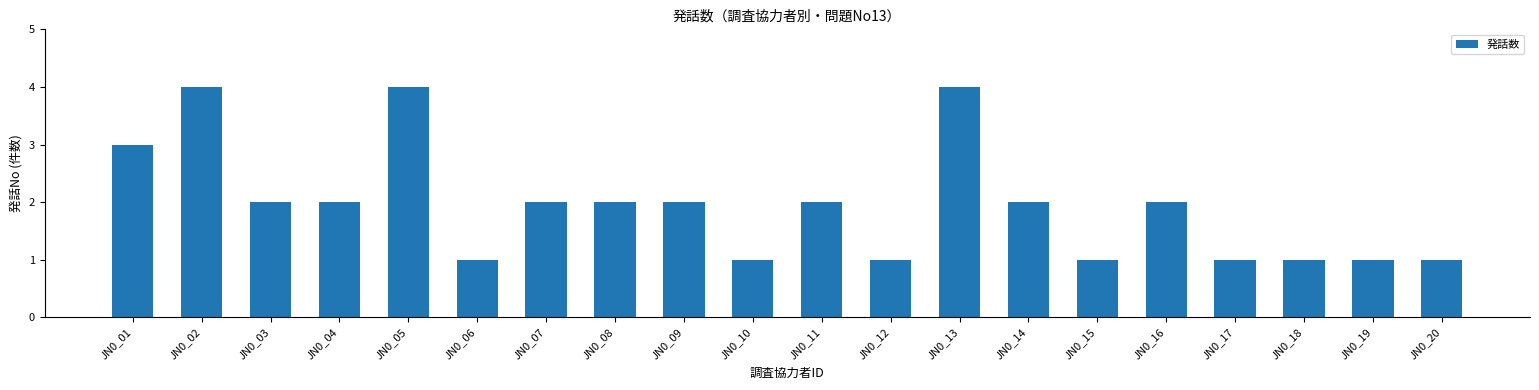

Is it true that the value at JN0_19 is 2?

False